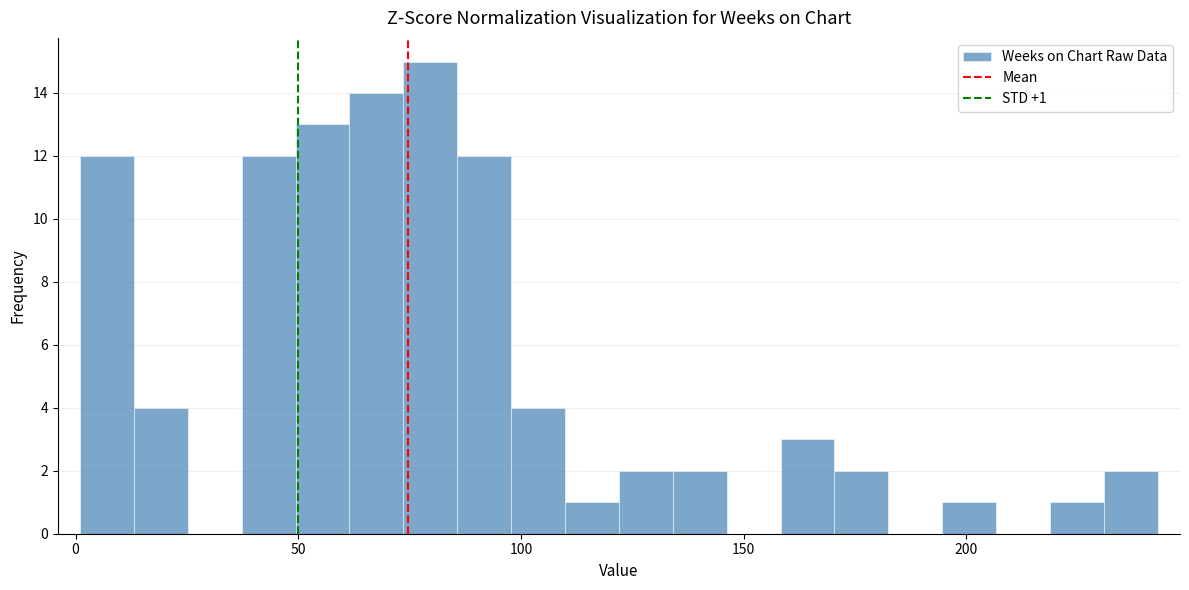

Around what value on the x-axis is the tallest bar? Give the approximate position of its centre, as read against the axis.

80